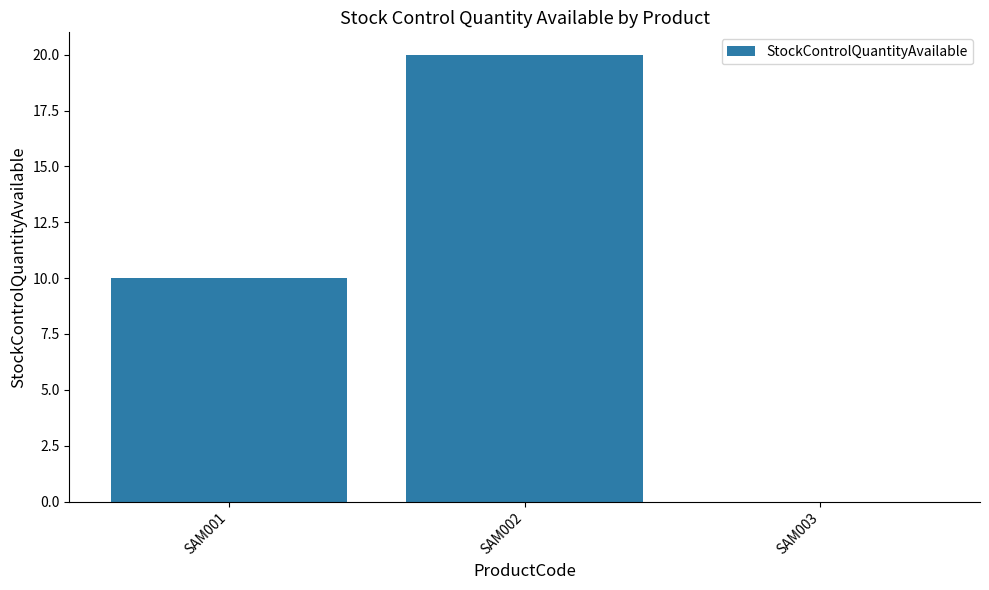

What is the sum of all values?

30